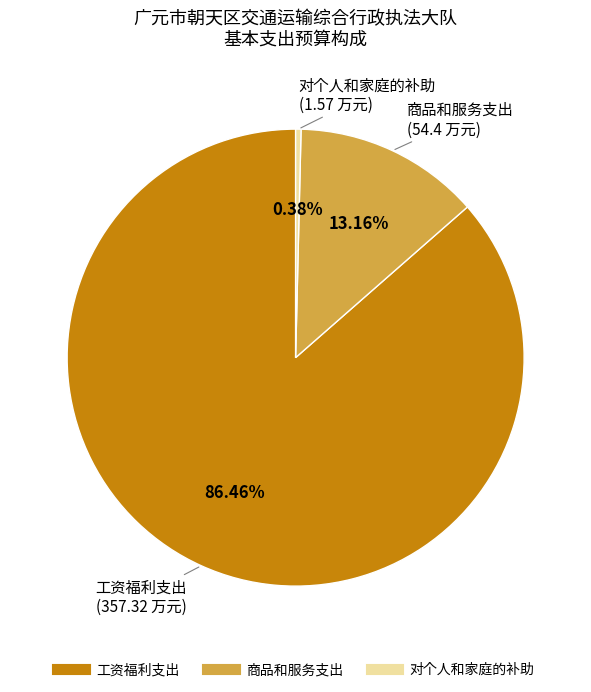

Combined, do 工资福利支出 and 商品和服务支出 account for over 50%?

Yes